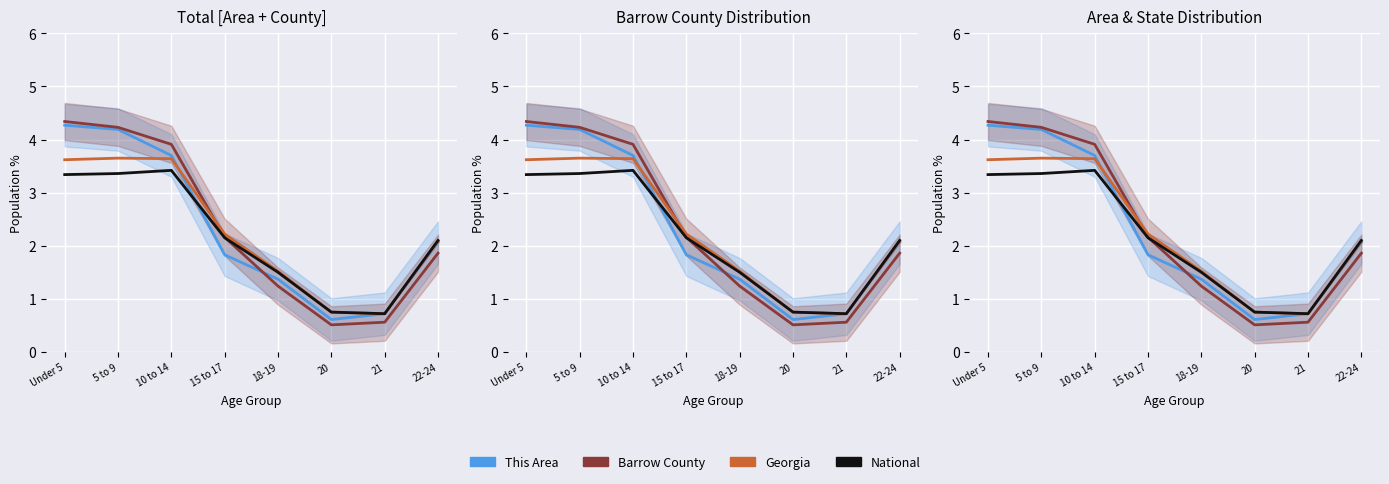

What is the total value across all series at 18-19?

5.6